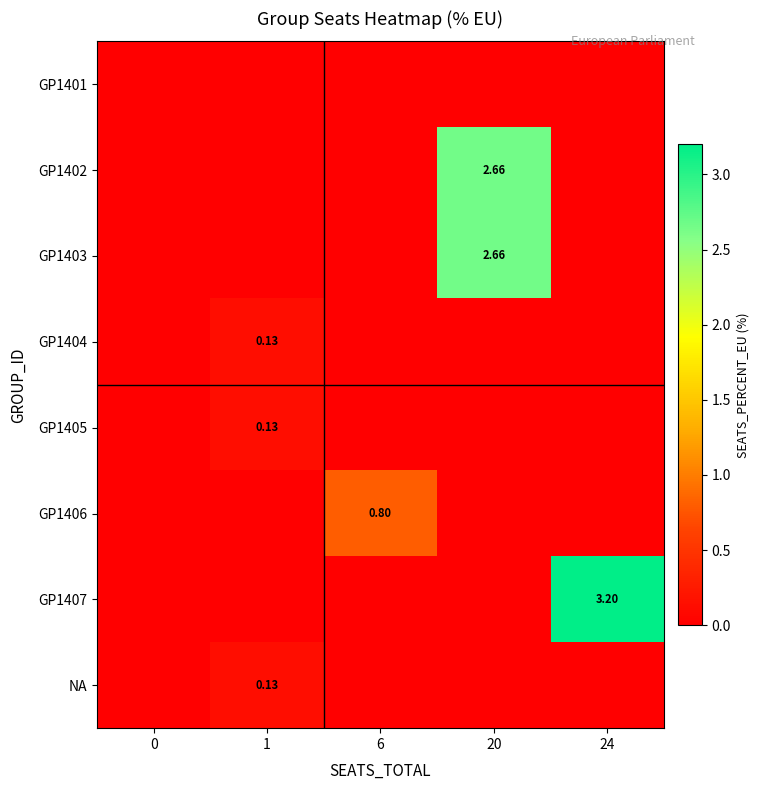

At which category is the sum across all series the highest?

20